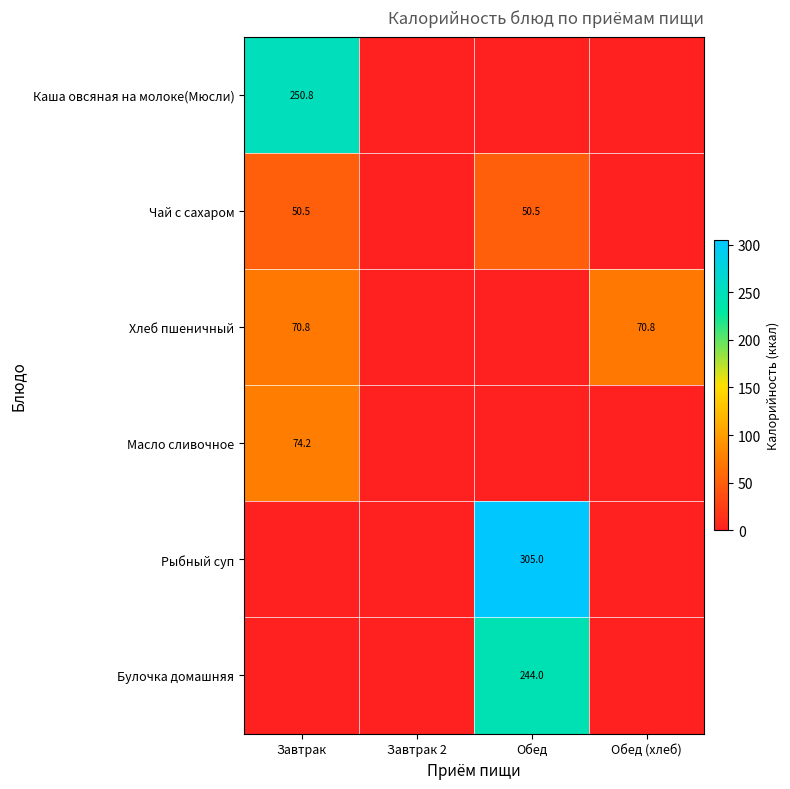

True or false: Масло сливочное has a value of 74.2 at Завтрак.

True